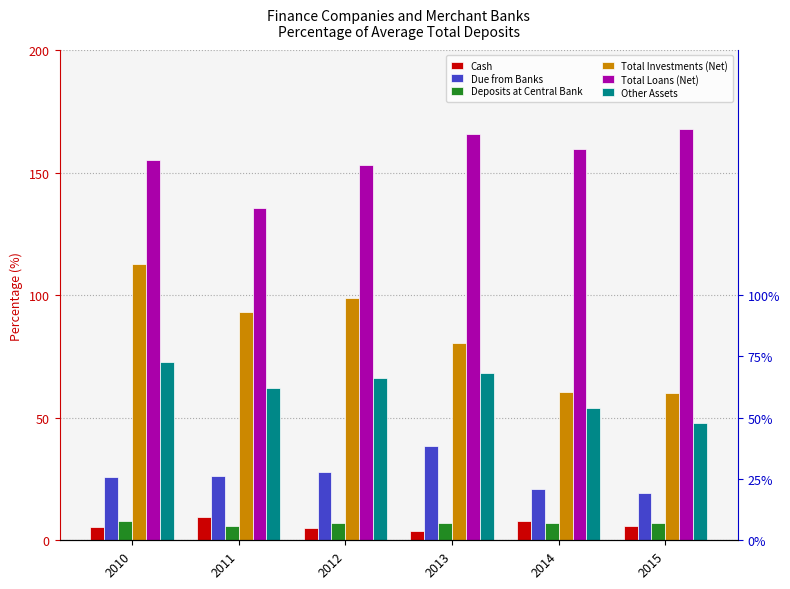

Does the chart contain any negative values?

No